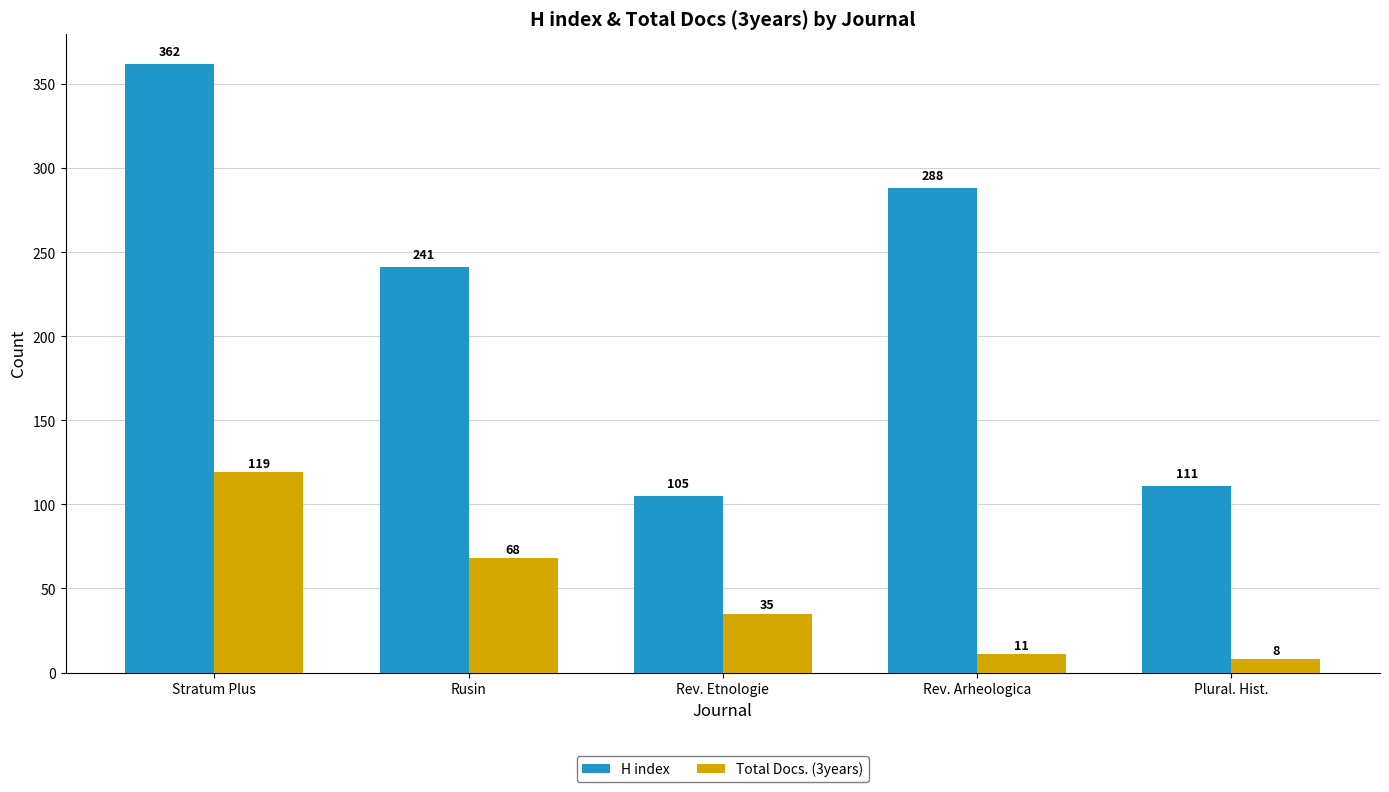

What is the label of the 3rd bar from the left?

Rev. Etnologie